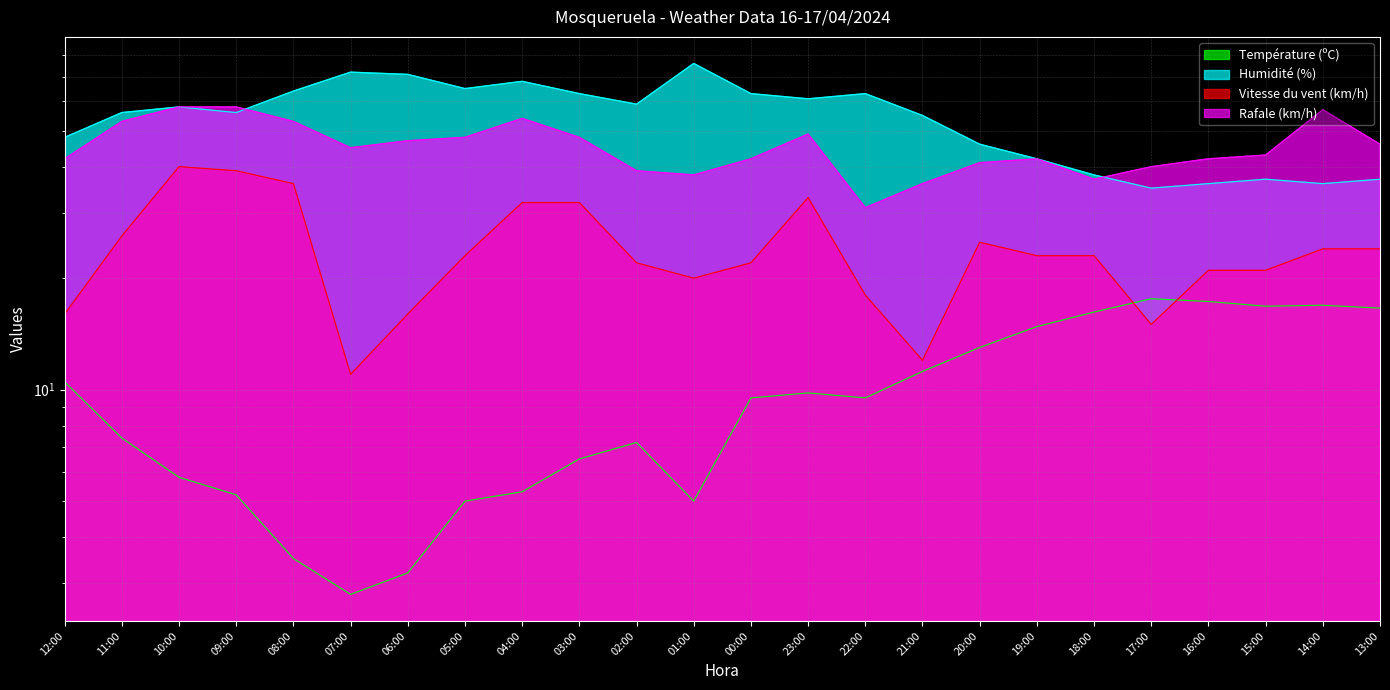

At which category does Vitesse du vent (km/h) reach its first local valley?

07:00